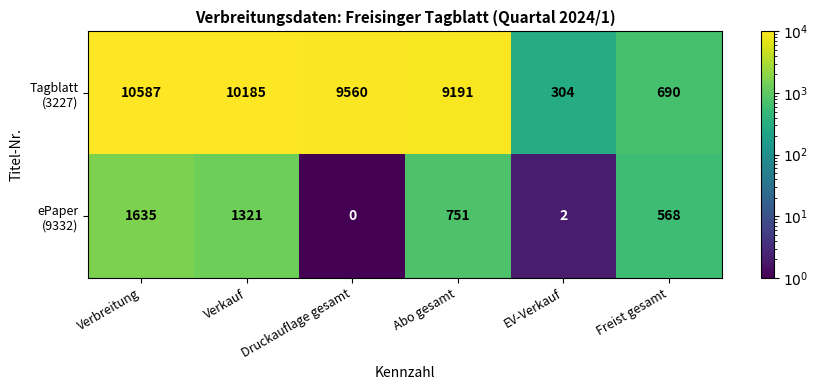

What is the difference between the highest and lowest values at Abo gesamt?

8440